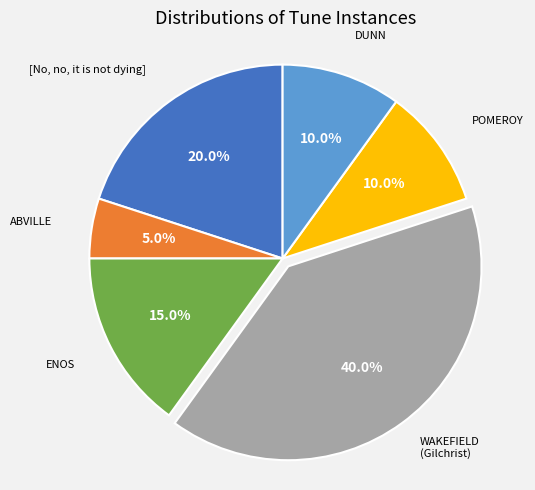

Does any single category account for the majority?

No